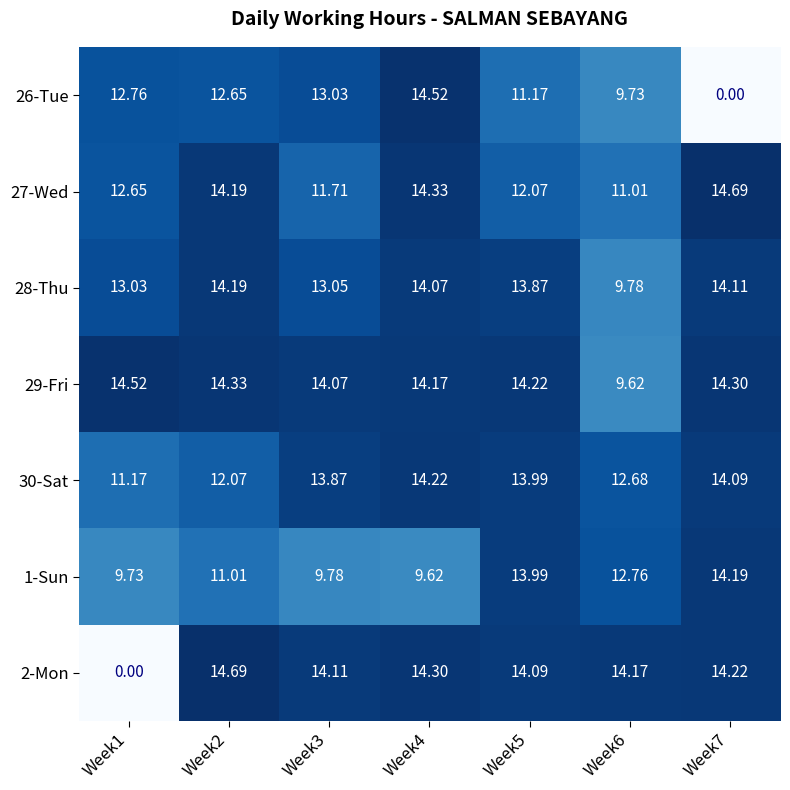

Is the value of 26-Tue at Week4 greater than the value of 2-Mon at Week7?

Yes